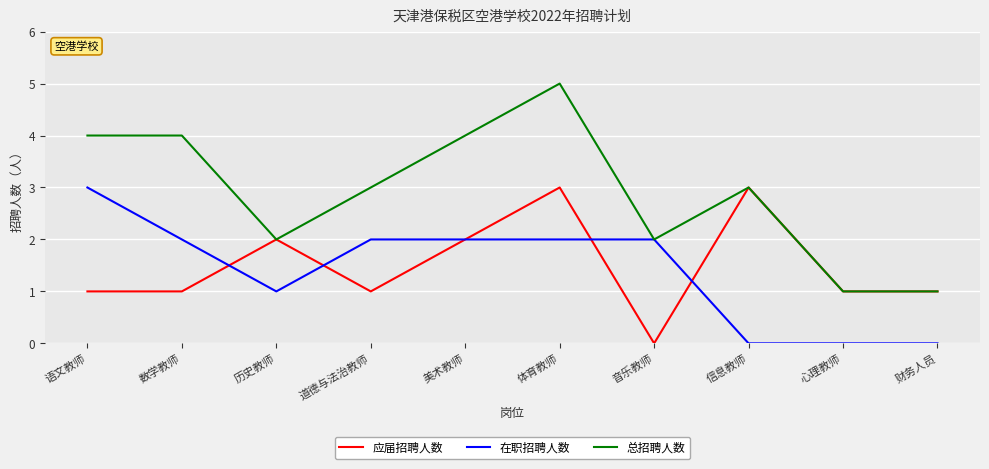

Which series has the largest total across all categories?

总招聘人数